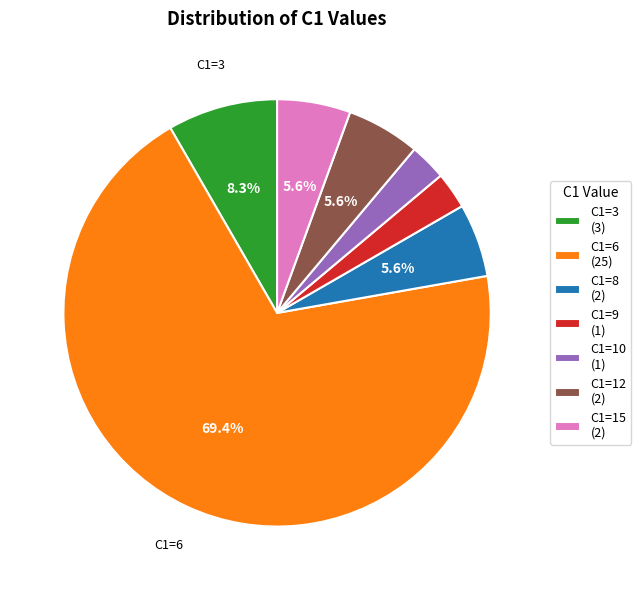

Approximately how many times larger is the value at C1=8 compared to C1=3?

0.7